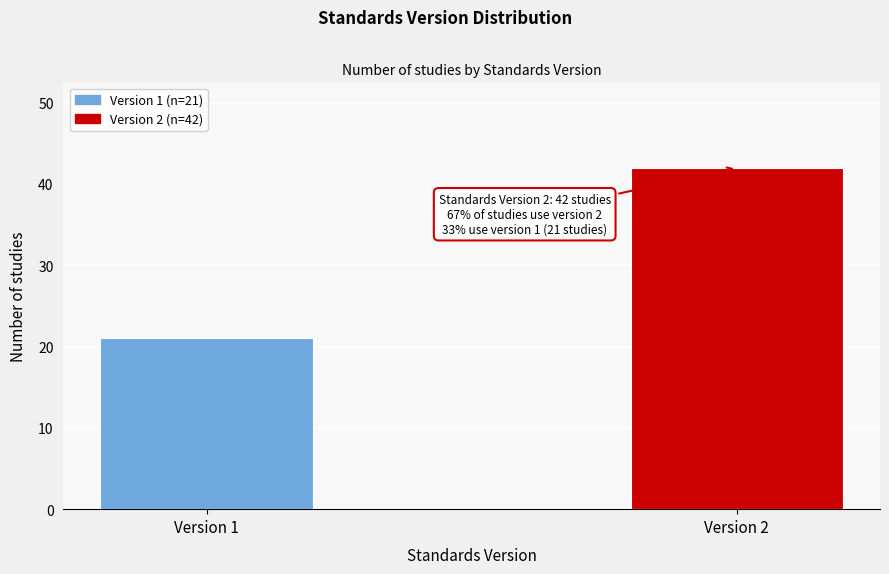

Reading left to right, extract all data points from this chart.

Version 1=21	Version 2=42